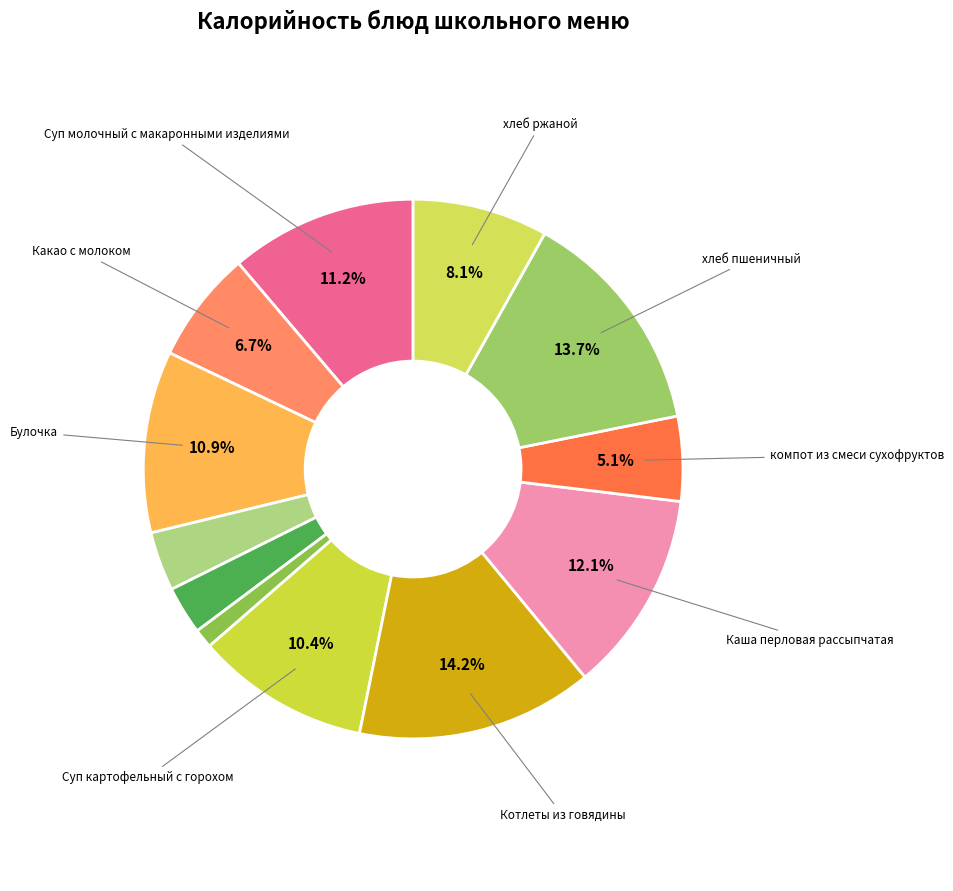

To the nearest percent, what is the difference between the largest and smallest slice percentages?

13%